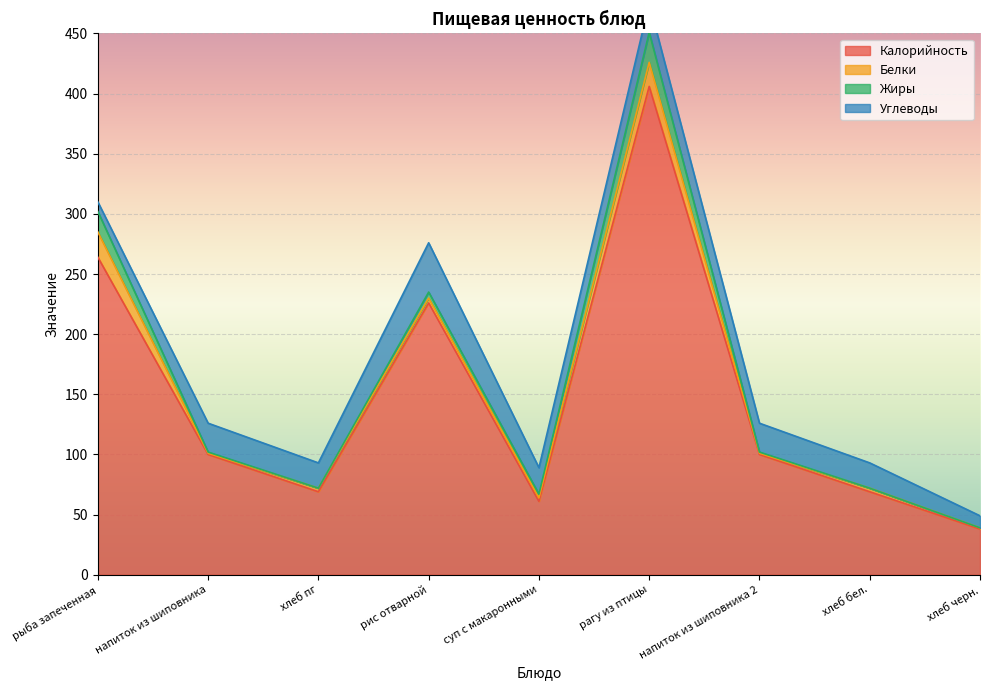

How many categories are shown in the chart?

9